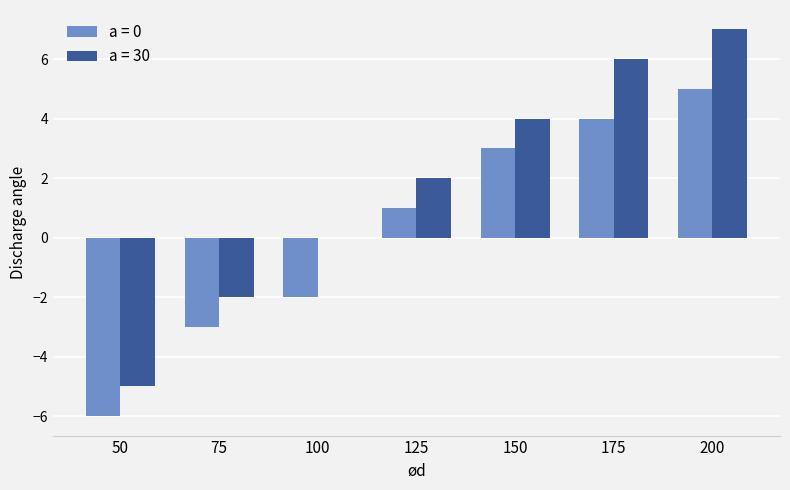

What is the sum of all a = 30 values?

12